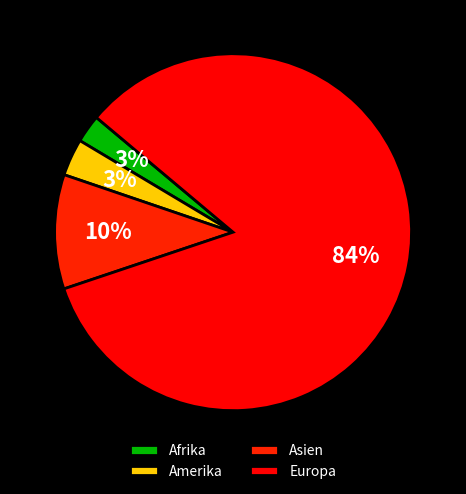

Between Afrika and Europa, which is larger?

Europa